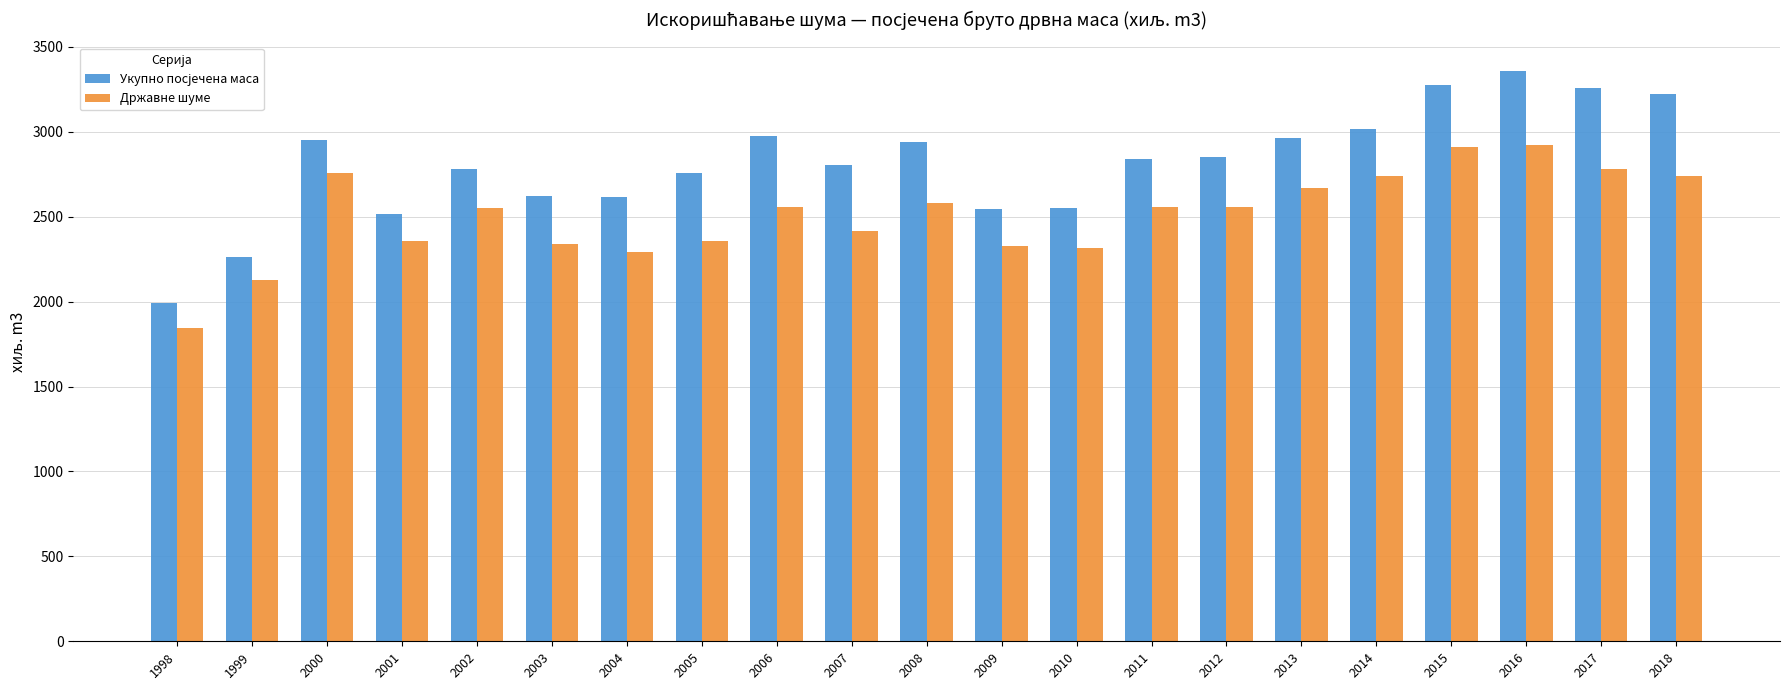

How many bars are there in each group?

2